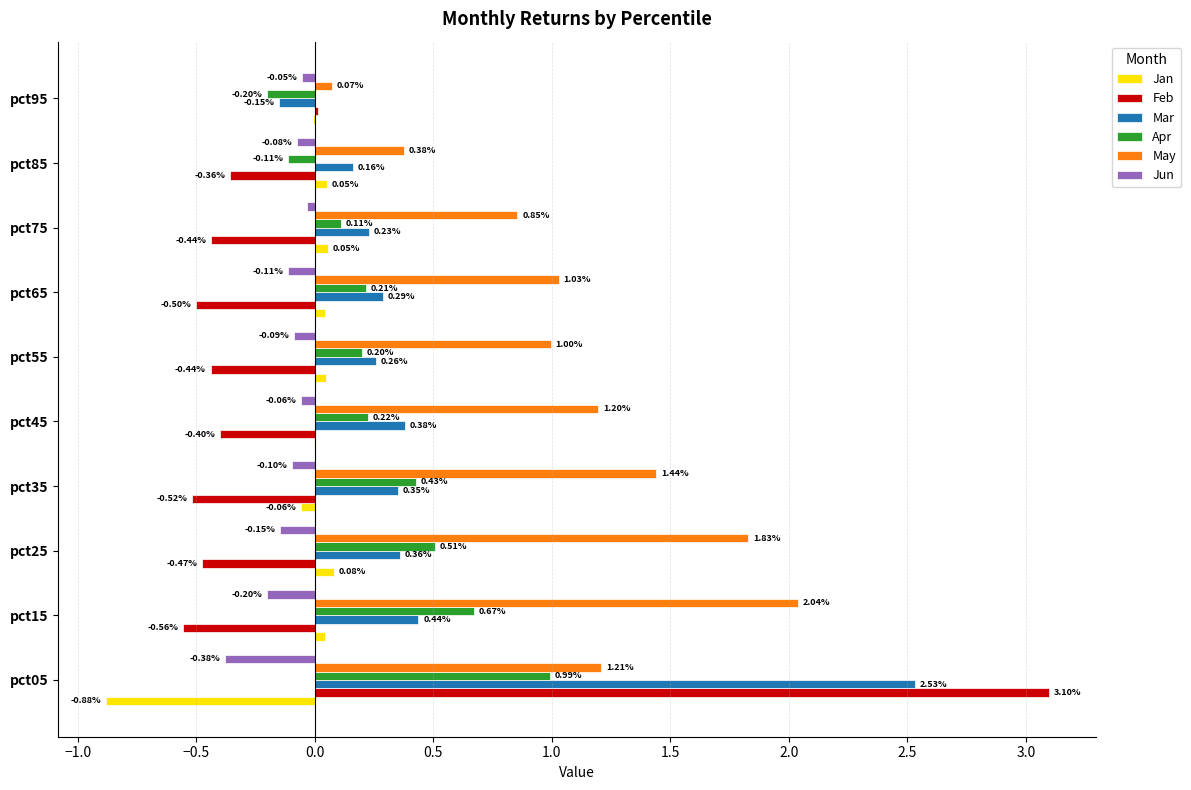

Between pct35 and pct75, which series saw the biggest shift?

May